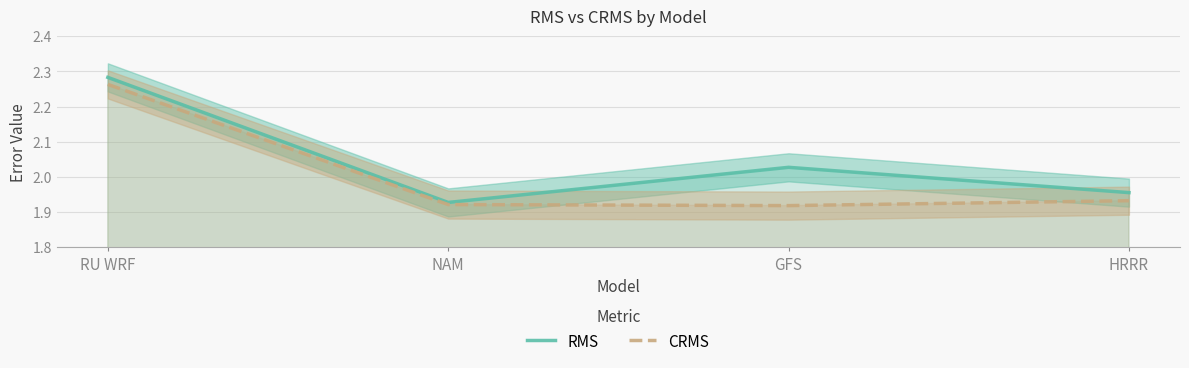

At RU WRF, list the series in order from largest to smallest.

RMS, CRMS